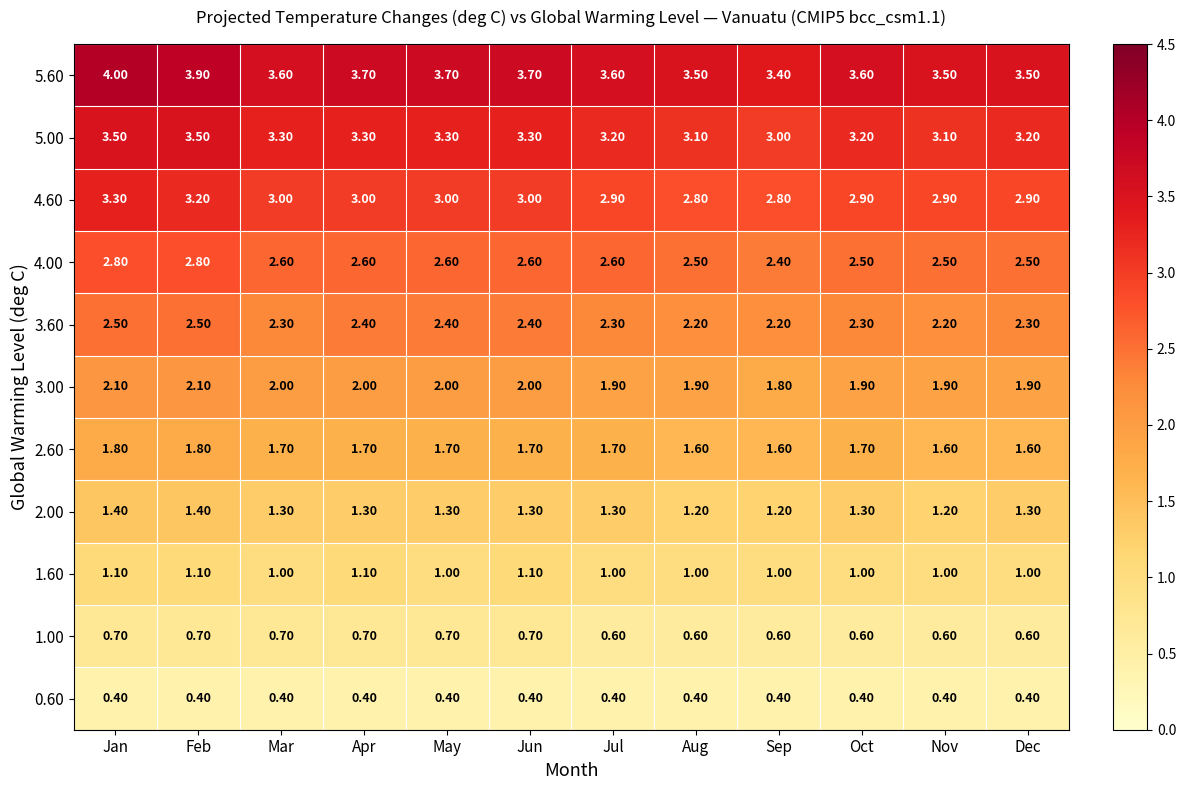

Rank the series at Mar from lowest to highest value.

0.60, 1.00, 1.60, 2.00, 2.60, 3.00, 3.60, 4.00, 4.60, 5.00, 5.60